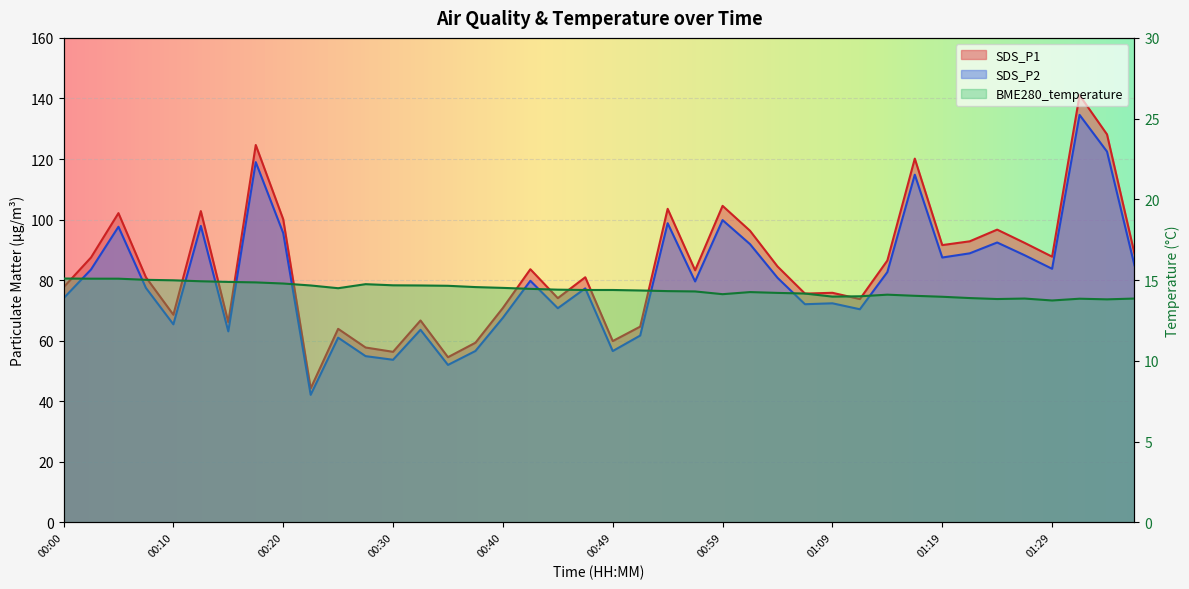

Reading left to right, transcribe all the data shown in this chart.

SDS_P1: 77.6	87.5	102.1	81.0	68.6	102.8	66.1	124.6	100.1	44.2	63.9	57.8	56.3	66.7	54.5	59.3	70.8	83.6	74.0	81.0	59.9	64.7	103.5	83.2	104.5	96.3	84.5	75.5	75.8	73.8	86.5	120.1	91.6	92.8	96.7	92.3	87.8	141.1	128.1	88.8
SDS_P2: 74.0	83.5	97.6	77.4	65.4	97.9	63.1	119.0	95.5	42.1	61.0	54.9	53.7	63.6	52.0	56.6	67.6	79.8	70.7	77.3	56.6	61.7	98.8	79.6	99.8	91.9	80.8	72.0	72.3	70.4	82.7	114.8	87.5	88.8	92.4	88.2	83.8	134.6	122.5	84.9
BME280_temperature: 15.1	15.1	15.1	15.0	15.0	14.9	14.9	14.9	14.8	14.7	14.5	14.8	14.7	14.7	14.7	14.6	14.5	14.5	14.4	14.4	14.4	14.4	14.3	14.3	14.1	14.3	14.2	14.2	14.0	14.0	14.1	14.0	14.0	13.9	13.8	13.9	13.7	13.8	13.8	13.9